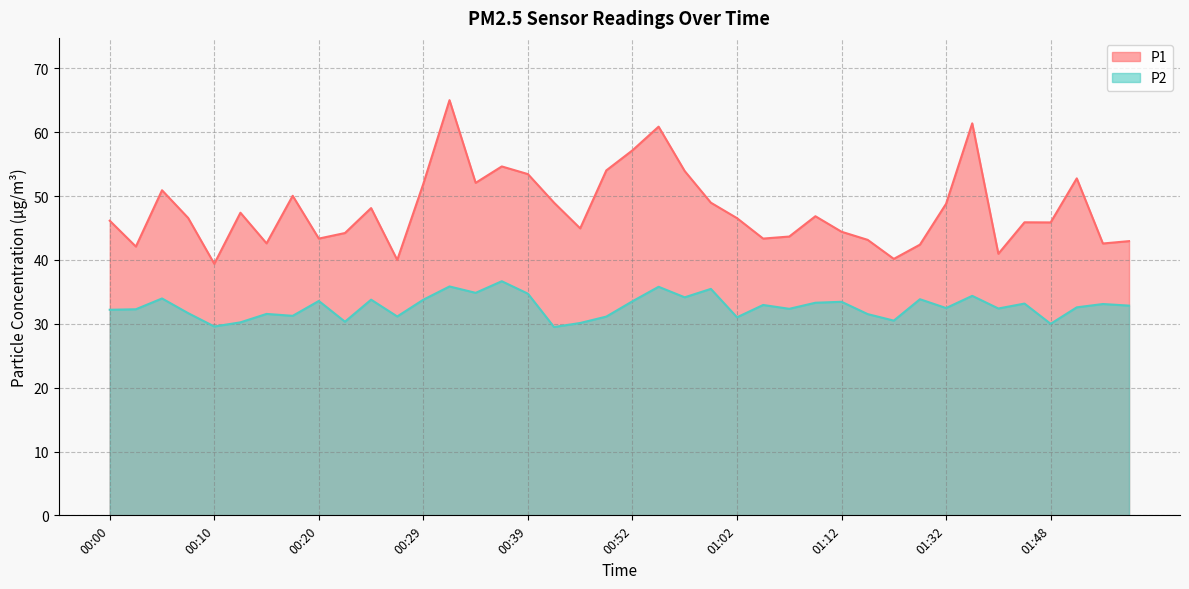

Reading left to right, extract all data points from this chart.

P1: 46.1	42.1	50.9	46.6	39.4	47.4	42.6	50.0	43.4	44.2	48.1	40.0	52.0	65.0	52.1	54.6	53.5	49.0	45.0	54.0	57.2	60.9	53.9	49.0	46.5	43.4	43.7	46.9	44.4	43.1	40.2	42.4	48.8	61.4	41.0	45.9	45.9	52.8	42.6	43.0
P2: 32.2	32.3	34.0	31.7	29.6	30.2	31.6	31.2	33.6	30.3	33.8	31.1	33.8	35.9	34.9	36.7	34.7	29.5	30.1	31.1	33.5	35.8	34.1	35.5	31.0	33.0	32.4	33.3	33.5	31.5	30.5	33.9	32.5	34.4	32.4	33.2	30.0	32.6	33.1	32.9